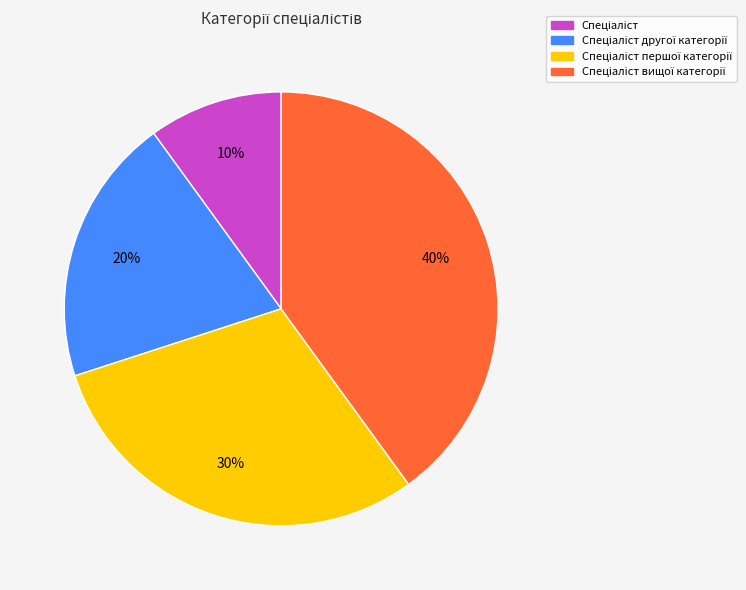

Does any single category account for the majority?

No